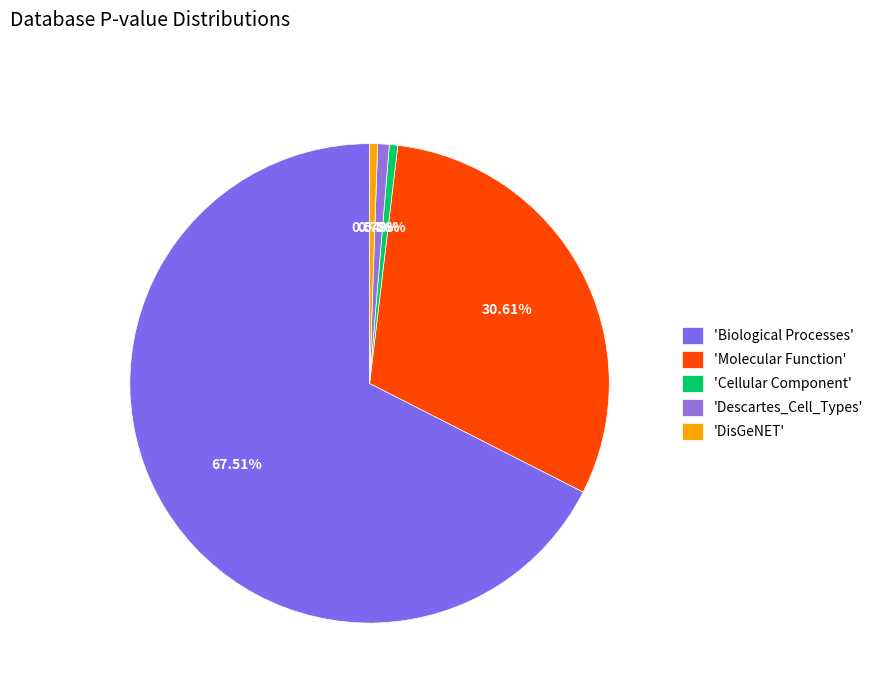

Rank the categories by value from lowest to highest.

DisGeNET, Cellular Component, Descartes_Cell_Types, Molecular Function, Biological Processes